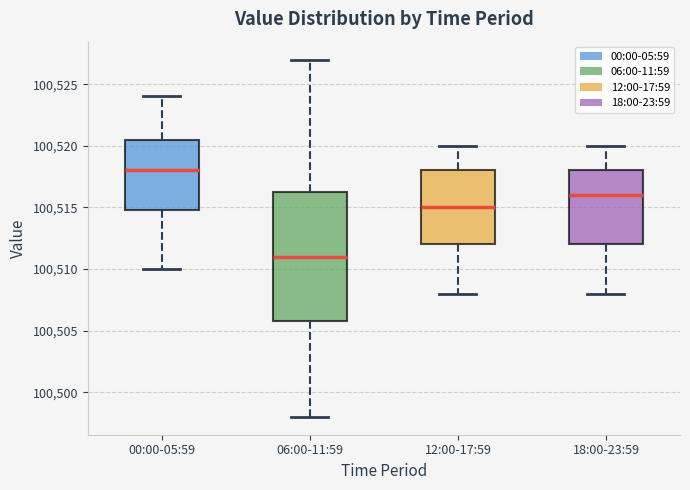

Reading left to right, transcribe this box plot: for each box, give where its median line is, the range the box spans, and where its two whiskers end, as read against the y-axis. The values are not printed on the chart, so give them approximately, as read against the axis.

00:00-05:59: median 100518.0, box 100515.0 to 100520.5, whiskers 100510.0 to 100524.0
06:00-11:59: median 100511.0, box 100506.0 to 100516.5, whiskers 100498.0 to 100527.0
12:00-17:59: median 100515.0, box 100512.0 to 100518.0, whiskers 100508.0 to 100520.0
18:00-23:59: median 100516.0, box 100512.0 to 100518.0, whiskers 100508.0 to 100520.0